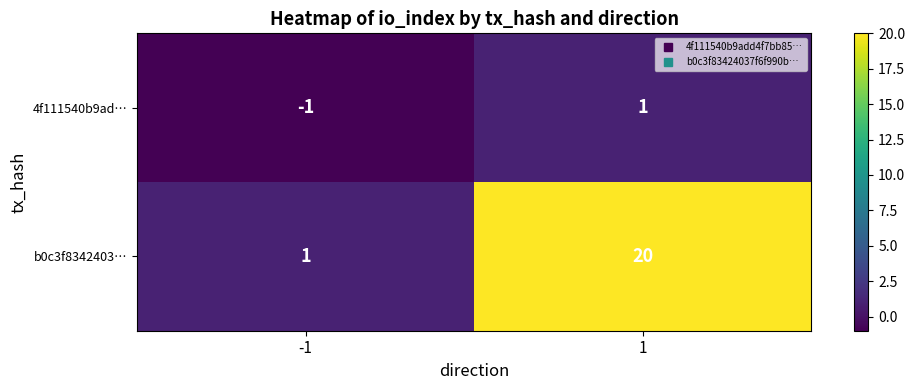

Reading left to right, extract all data points from this chart.

4f111540b9ad…: -1	1
b0c3f8342403…: 1	20